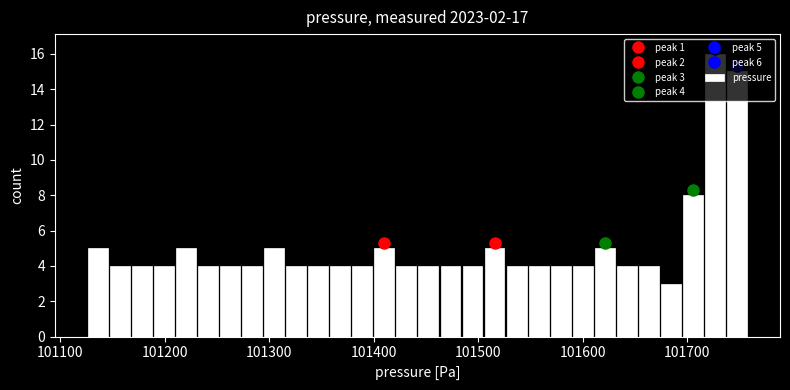

Read against the x-axis, roughly where is the centre of the tallest bar?

101730